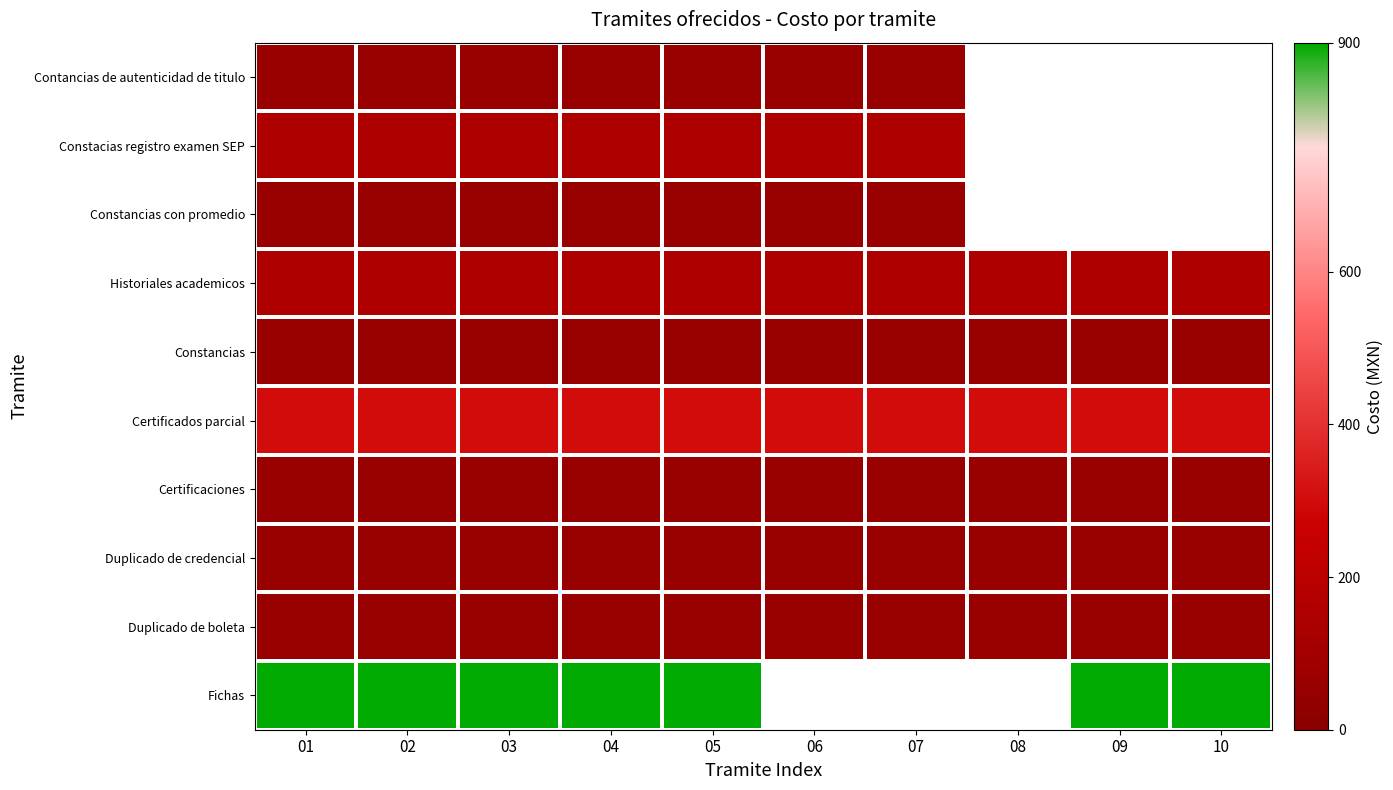

Between 05 and 10, which is larger?

05